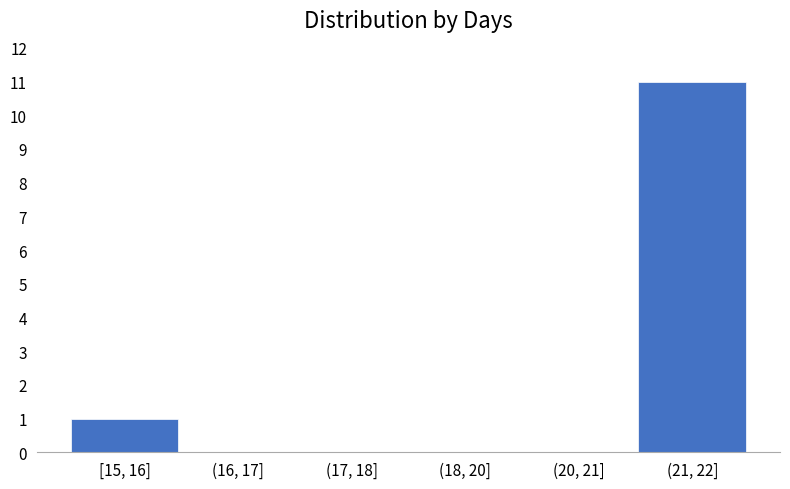

Reading left to right, what are all the values shown in this chart?

[15, 16]=1	(16, 17]=0	(17, 18]=0	(18, 20]=0	(20, 21]=0	(21, 22]=11